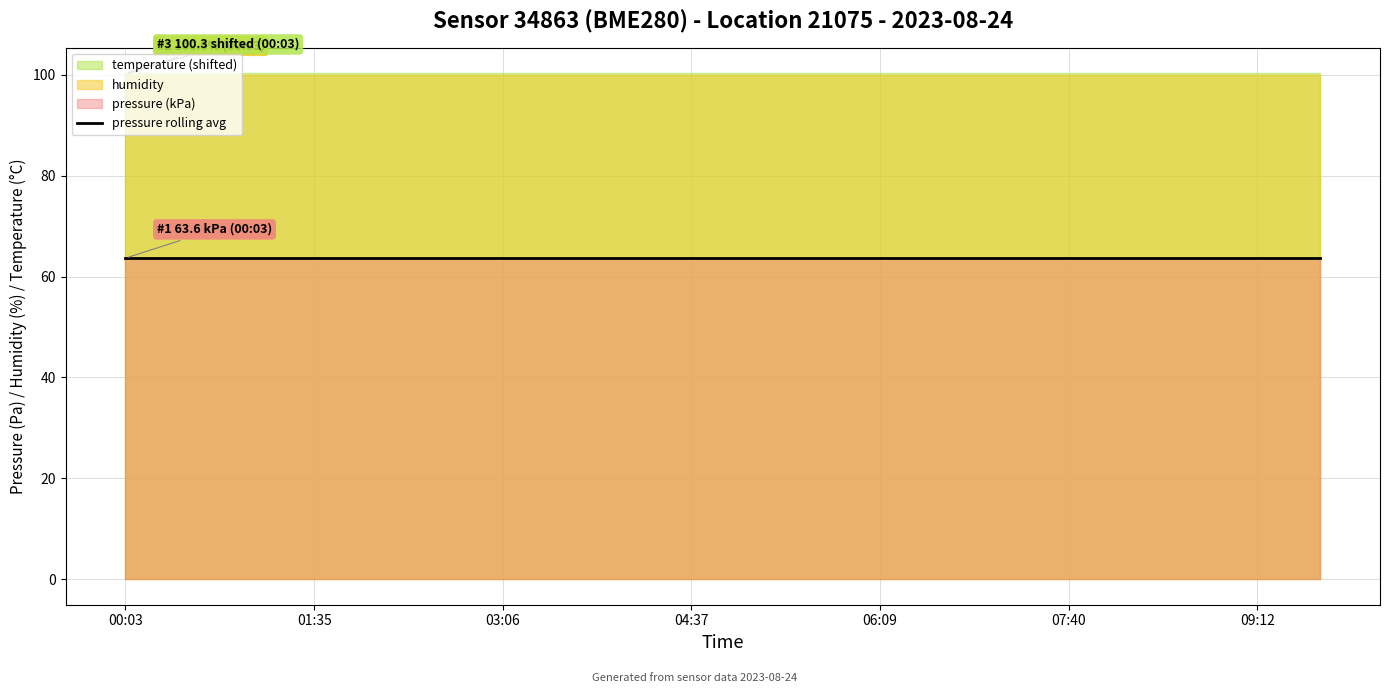

What value does the pressure series have at 00:33?

63639.1